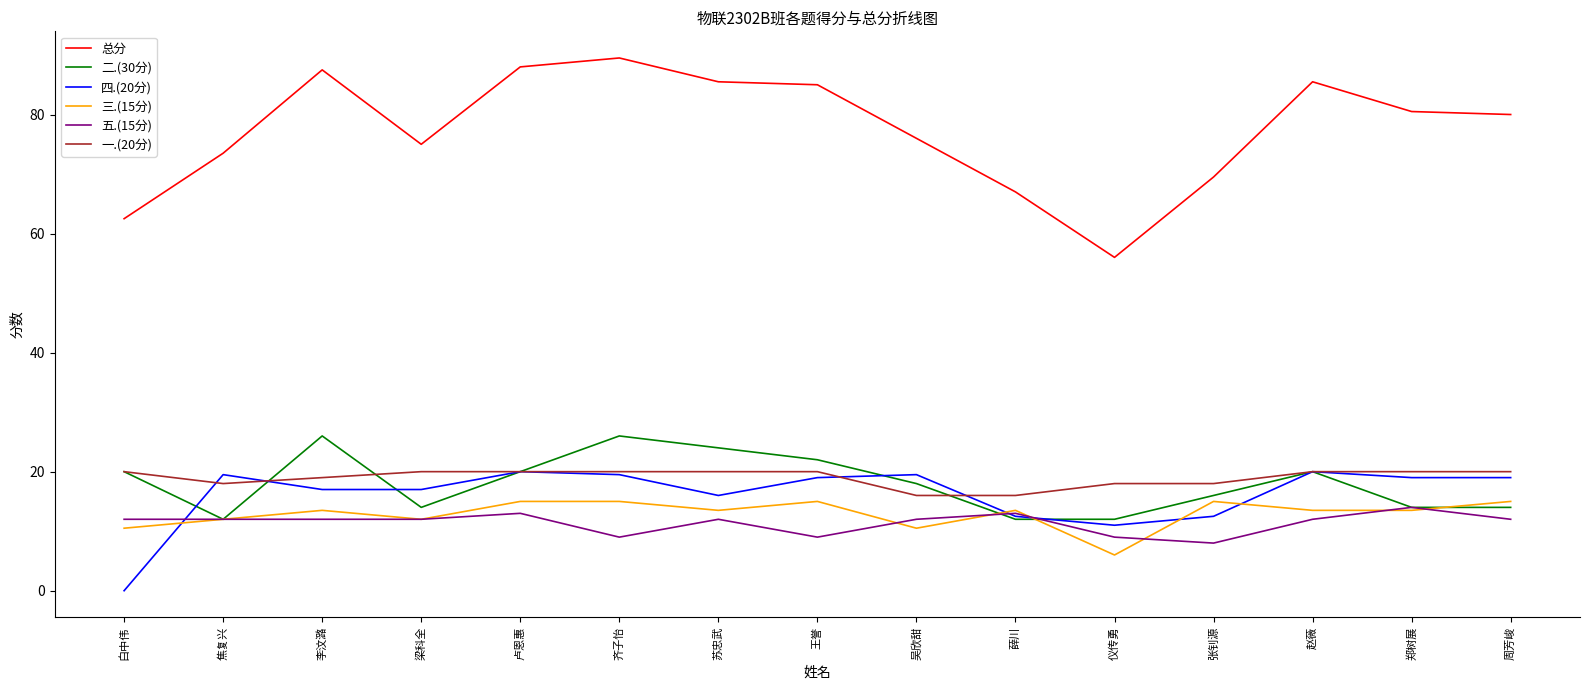

Is it true that 五.(15分) equals 14.0 at 郑树展?

True